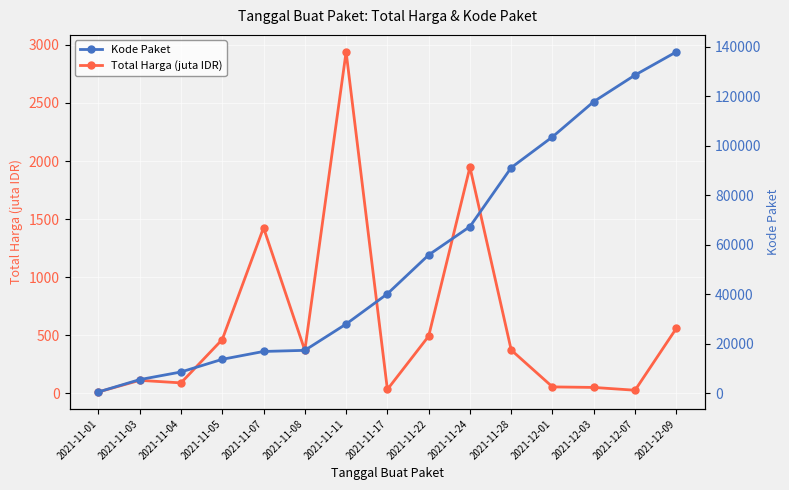

How many lines are shown in the chart?

2